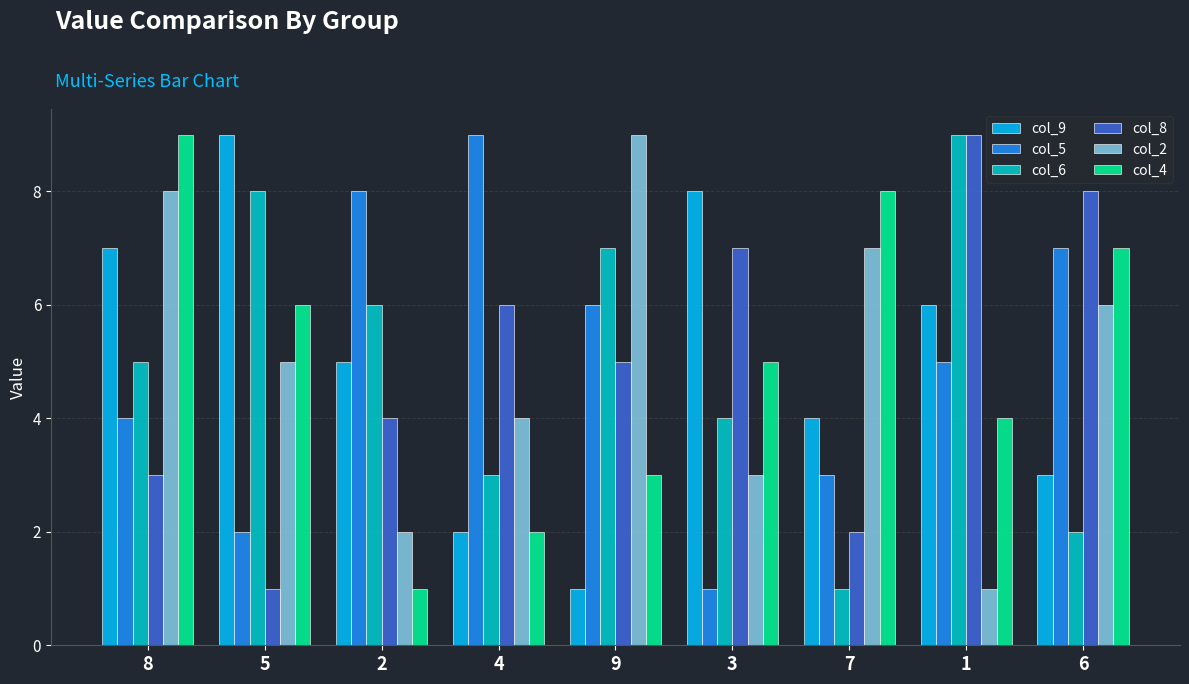

What is the approximate value of col_6 at 7?

1